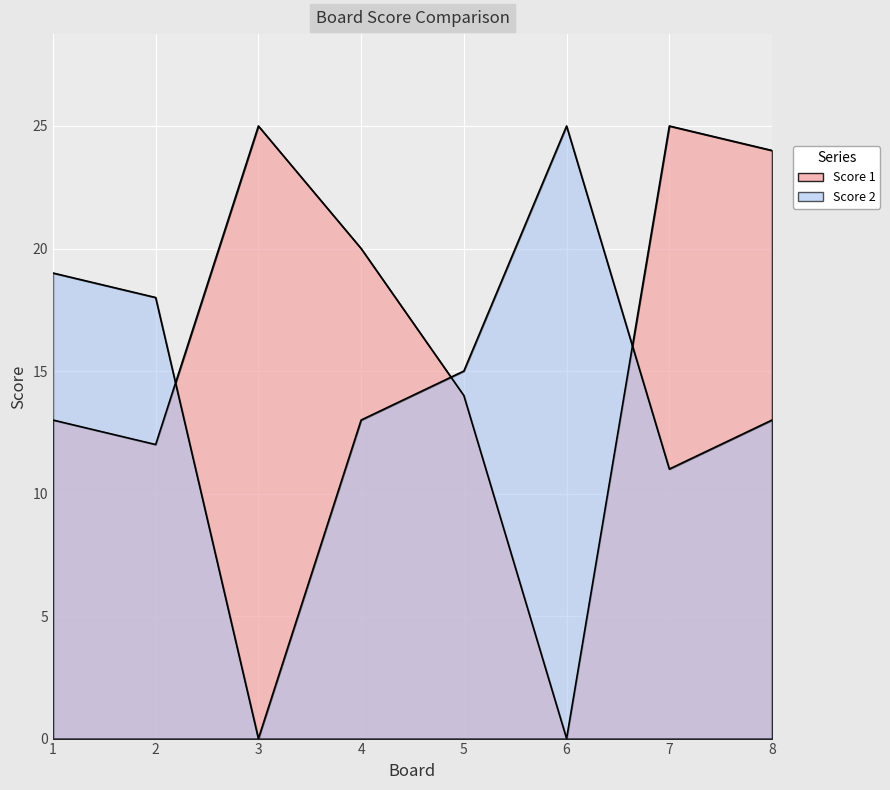

True or false: Score 1 has more than 0 points higher than both neighbors.

True